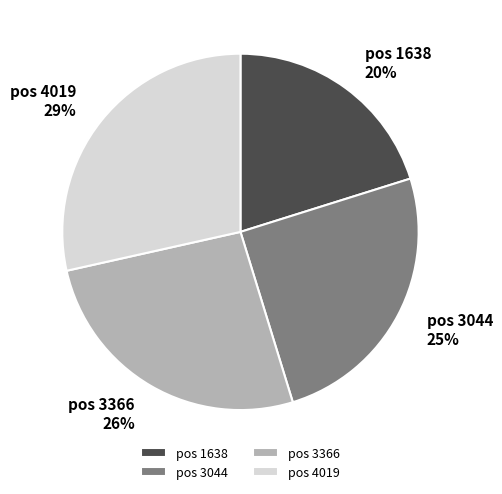

Which slice is the smallest?

pos 1638